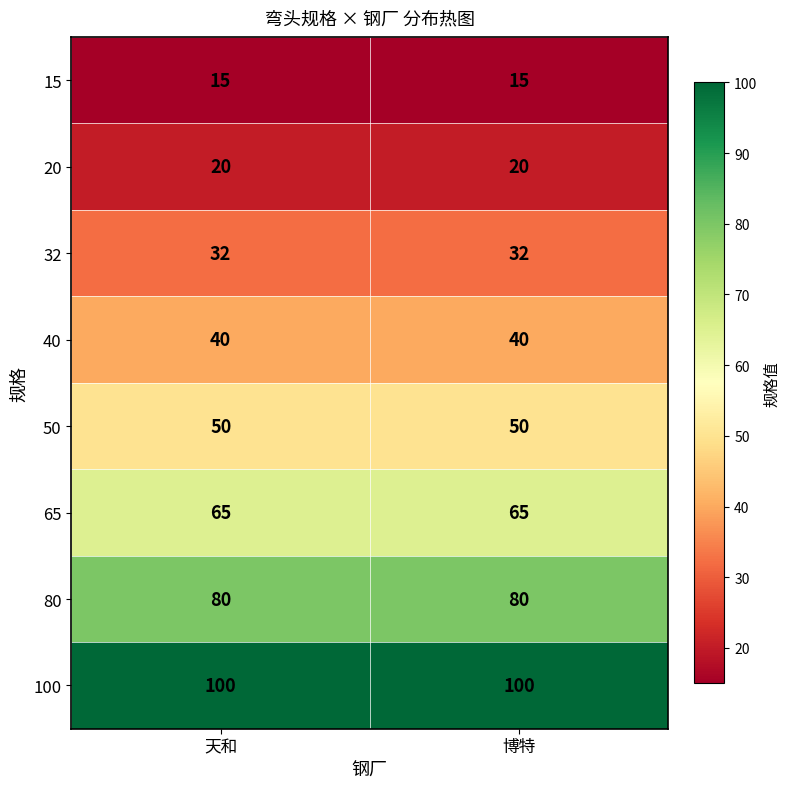

List the series in order of their peak value, highest first.

100, 80, 65, 50, 40, 32, 20, 15